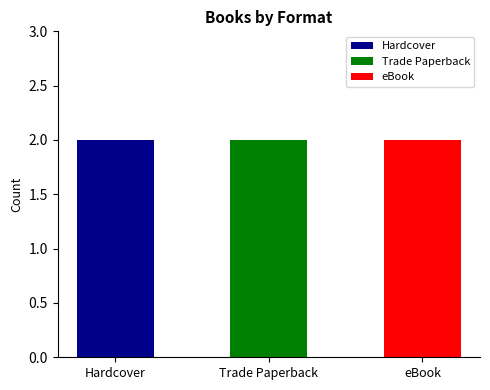

What are all the series names shown in the legend?

Hardcover, Trade Paperback, eBook